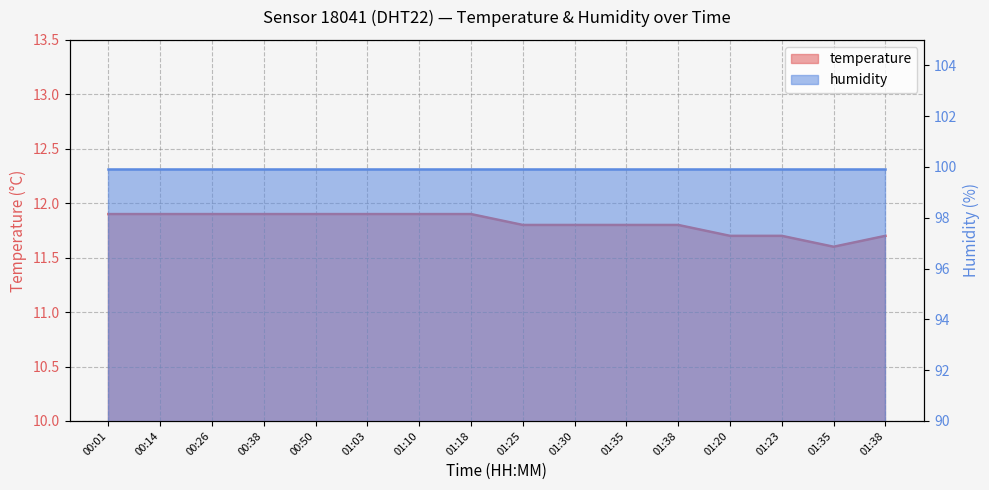

The chart shows a value of 3.8 at 00:38. True or false?

False